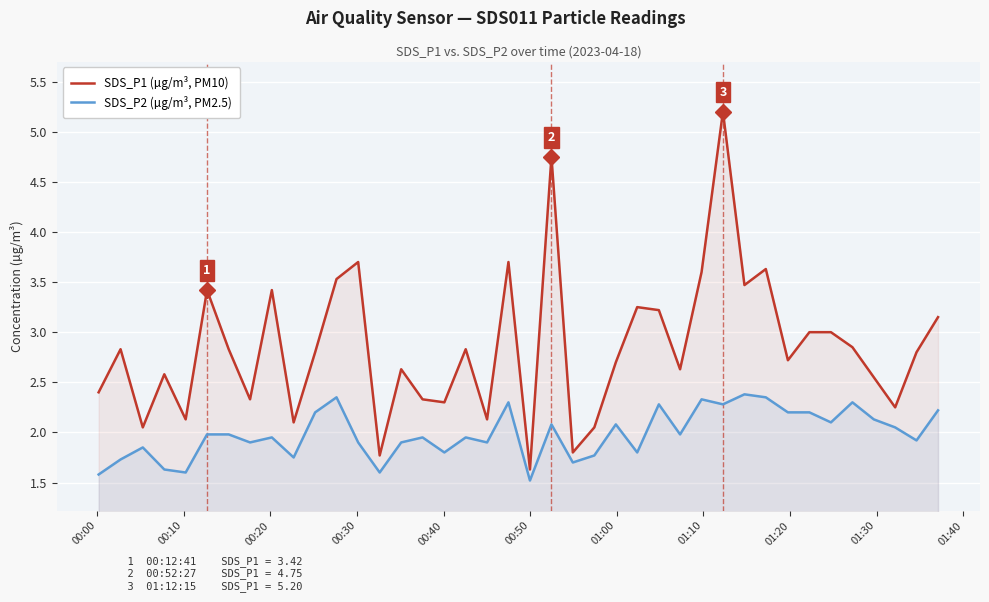

Reading right to left, what are all the values shown in this chart?

SDS_P1 (µg/m³, PM10): 3.1	2.8	2.2	2.5	2.9	3.0	3.0	2.7	3.6	3.5	5.2	3.6	2.6	3.2	3.2	2.7	2.0	1.8	4.8	1.6	3.7	2.1	2.8	2.3	2.3	2.6	1.8	3.7	3.5	2.8	2.1	3.4	2.3	2.8	3.4	2.1	2.6	2.0	2.8	2.4
SDS_P2 (µg/m³, PM2.5): 2.2	1.9	2.0	2.1	2.3	2.1	2.2	2.2	2.4	2.4	2.3	2.3	2.0	2.3	1.8	2.1	1.8	1.7	2.1	1.5	2.3	1.9	1.9	1.8	1.9	1.9	1.6	1.9	2.4	2.2	1.8	1.9	1.9	2.0	2.0	1.6	1.6	1.9	1.7	1.6